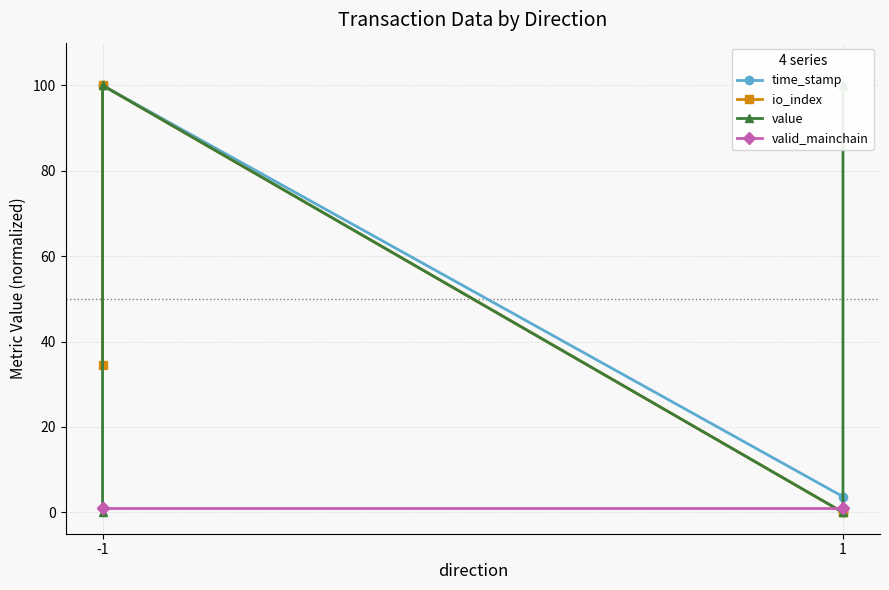

Reading left to right, extract all data points from this chart.

time_stamp: 100.0	100.0	3.7	0.0
io_index: 34.4	100.0	0.0	0.0
value: 0.0	100.0	0.0	100.0
valid_mainchain: 1.0	1.0	1.0	1.0